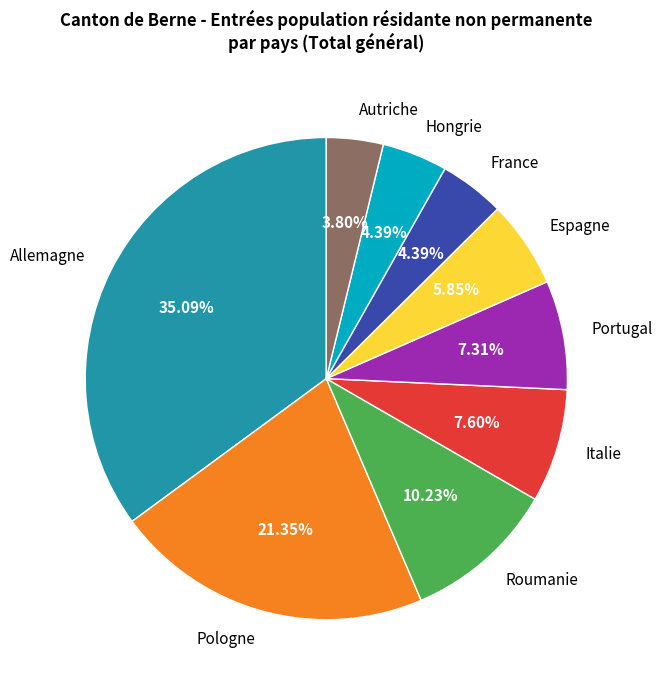

Does Portugal account for over 50% of the chart?

No